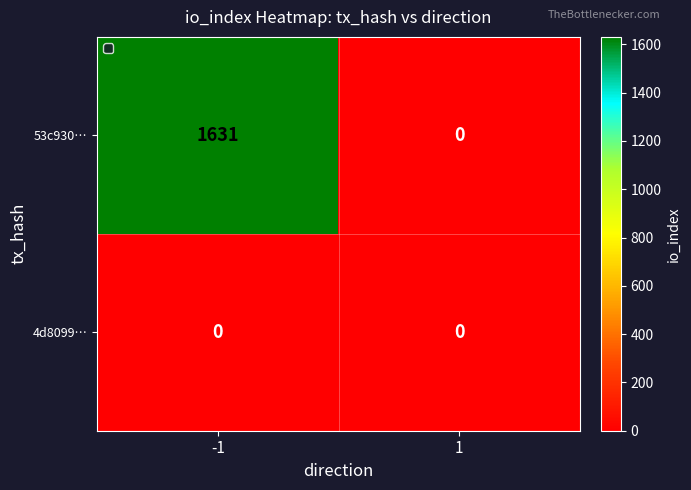

Reading left to right, extract all data points from this chart.

53c930…: 1631	0
4d8099…: 0	0